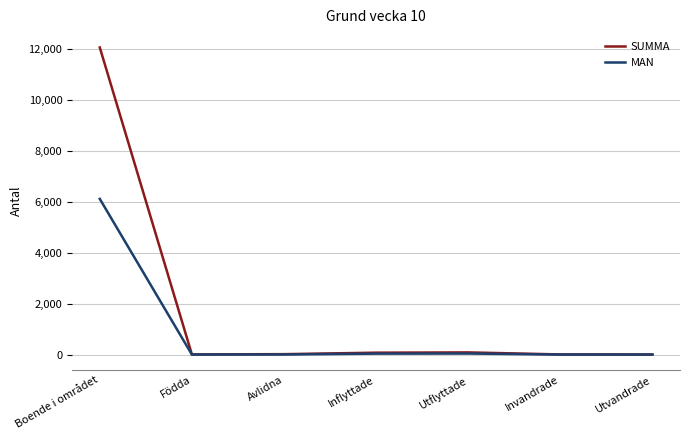

Which series has the widest spread of values?

SUMMA